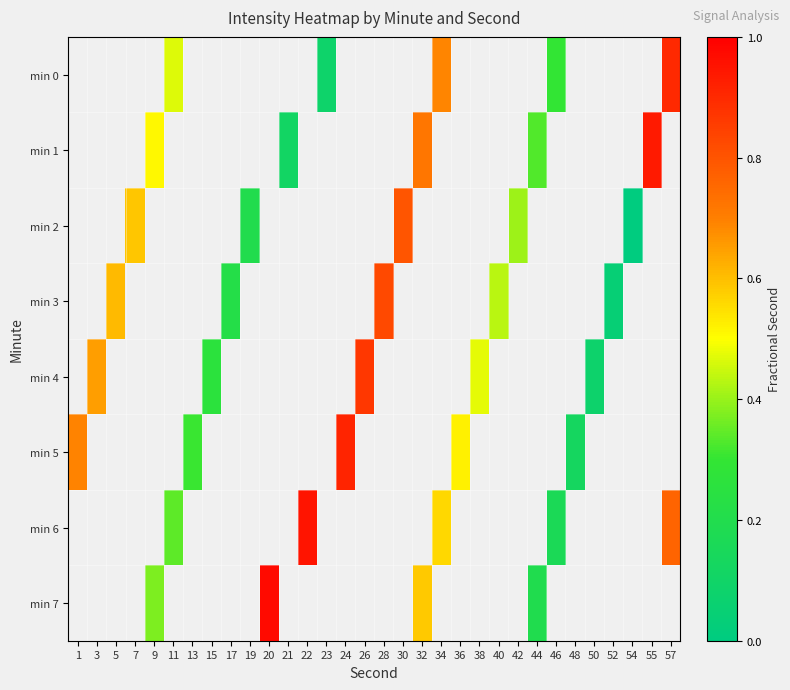

How many values in row_7 are above zero?

4